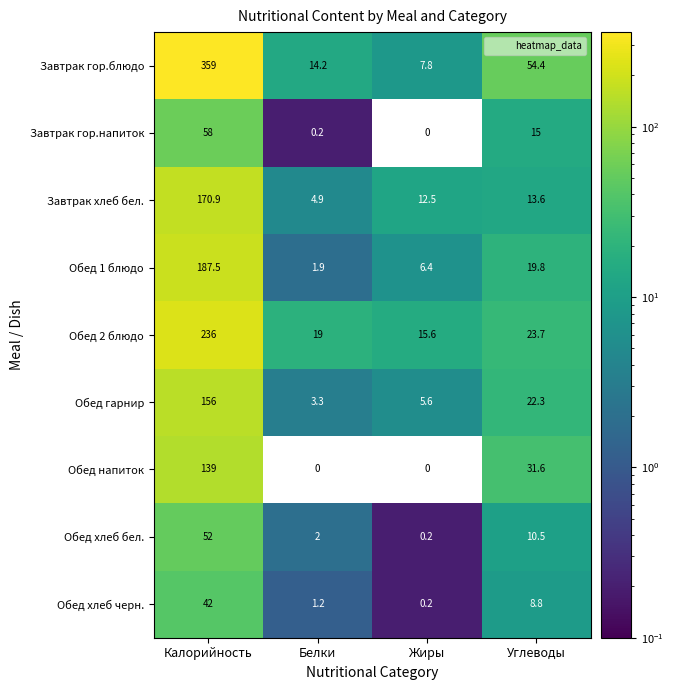

Read the Завтрак хлеб бел. value at Калорийность.

170.9